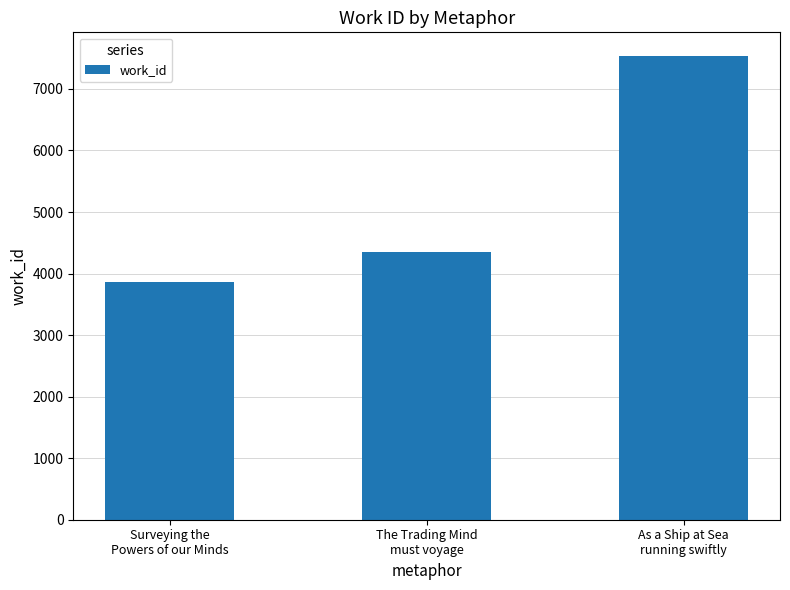

Reading left to right, extract all data points from this chart.

3866	4353	7543